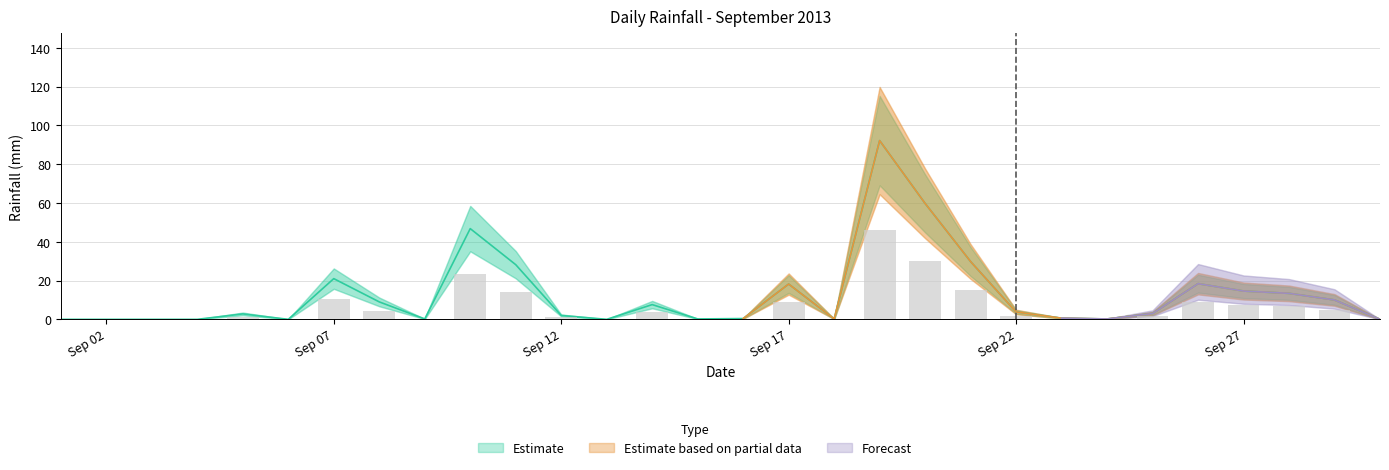

Which category has the highest value across all series?

2013-09-19